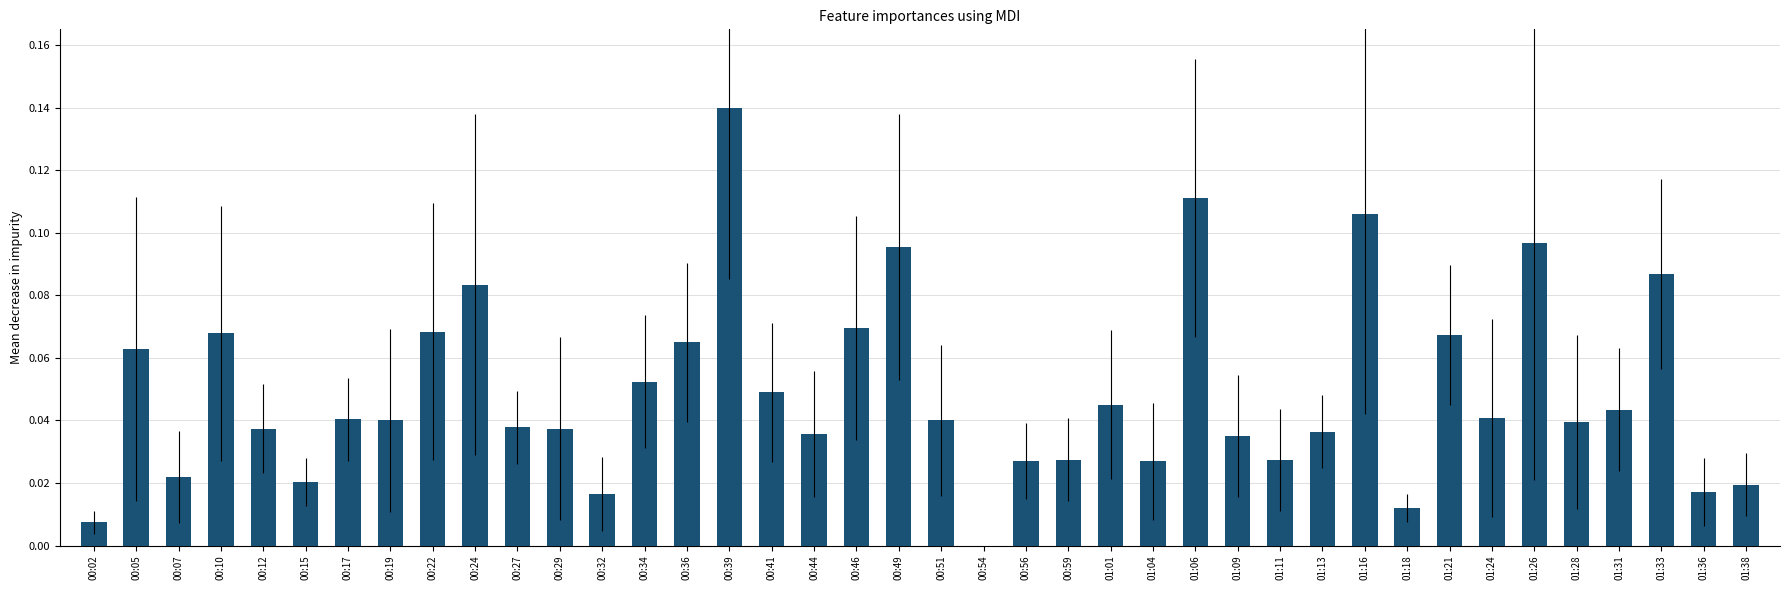

Between 00:32 and 01:31, which is larger?

01:31